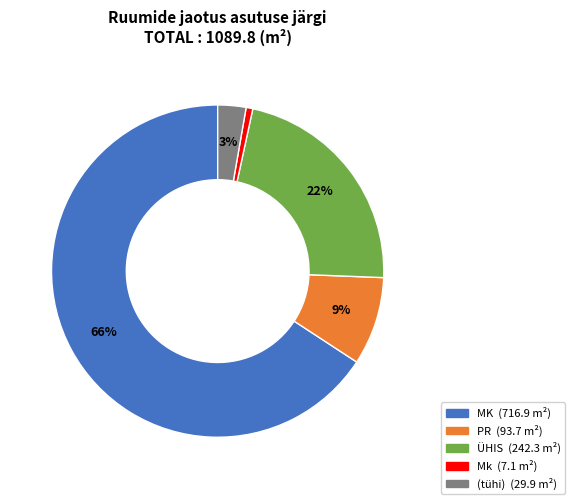

To the nearest percent, what is the average slice percentage?

20%